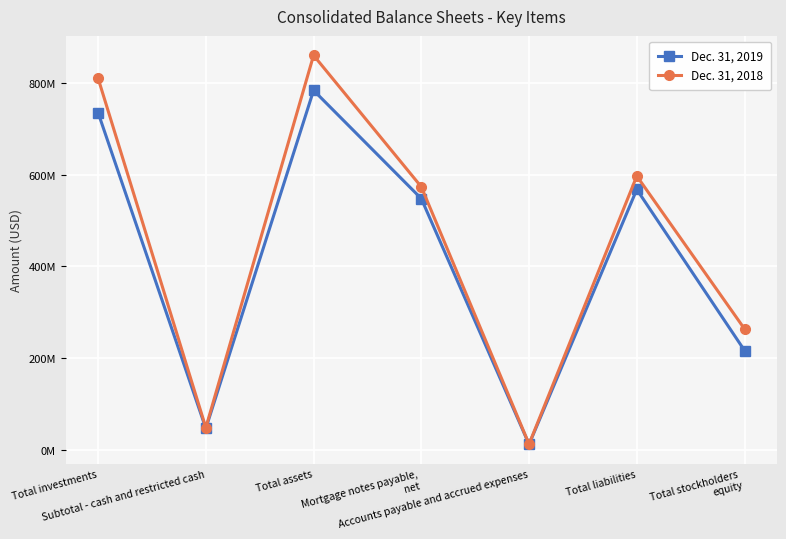

What is the label of the 7th point from the left?

Total stockholders 
equity